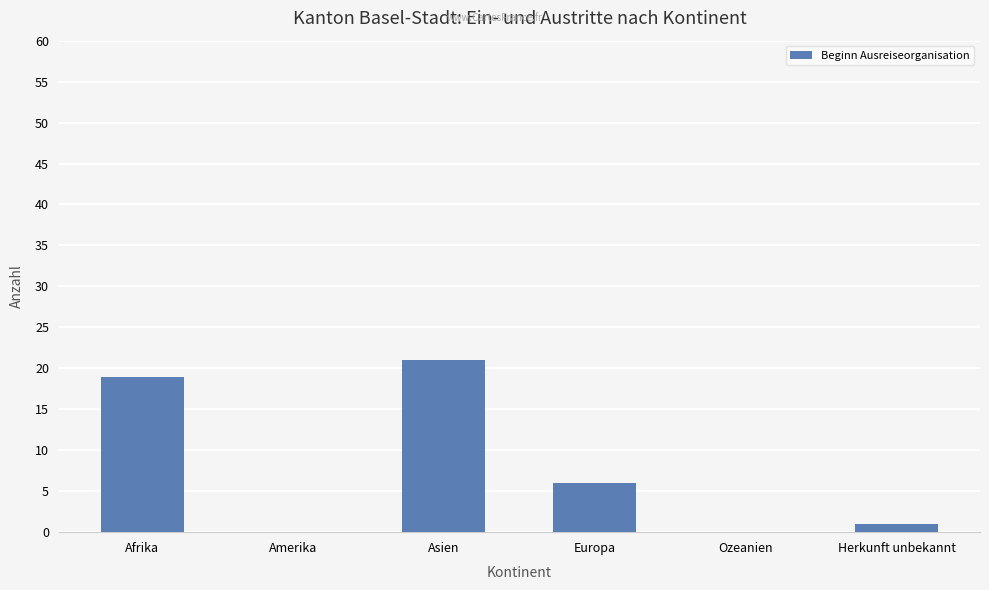

True or false: the data shows 19 at Afrika.

True